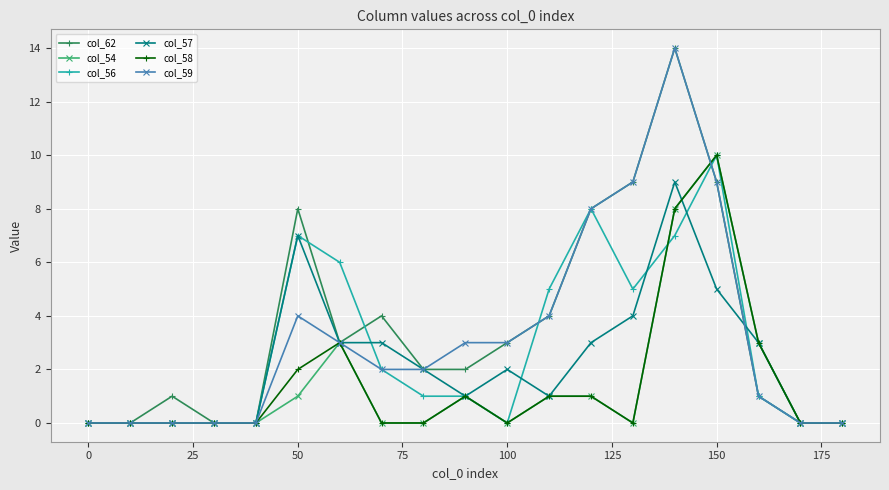

What is the maximum value for col_59?

14